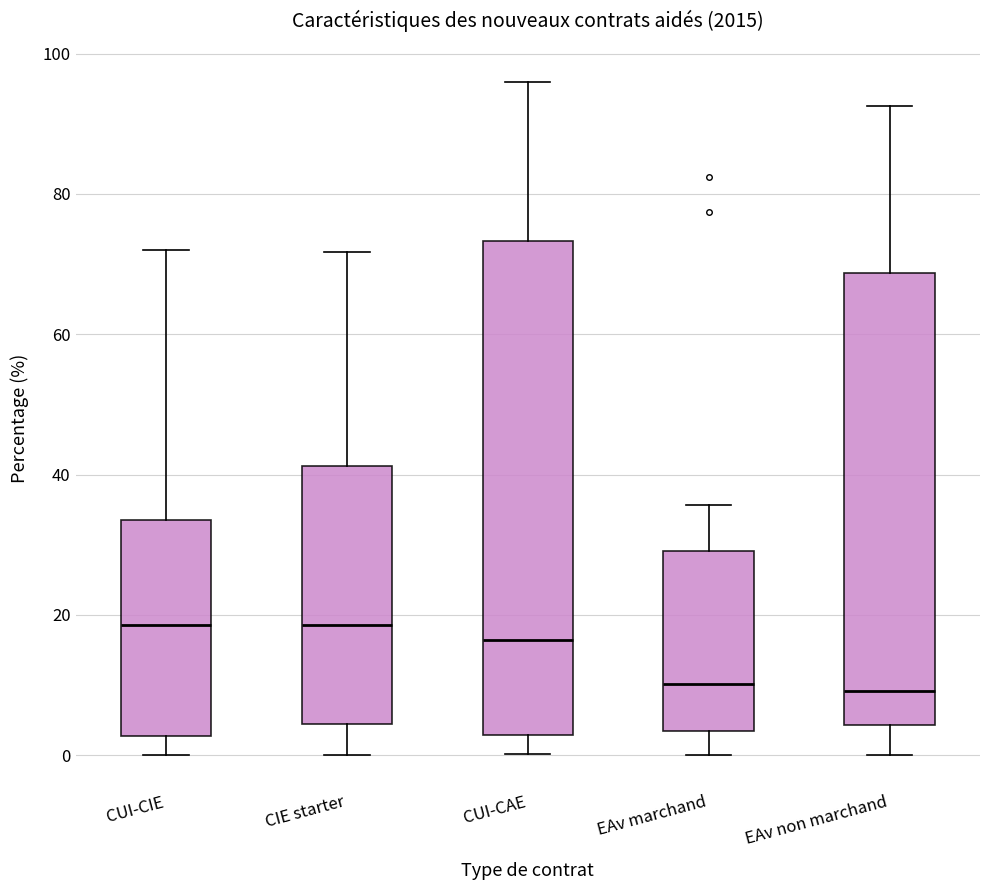

Reading left to right, transcribe this box plot: for each box, give where its median line is, the range the box spans, and where its two whiskers end, as read against the y-axis. The values are not printed on the chart, so give them approximately, as read against the axis.

CUI-CIE: median 18, box 2 to 34, whiskers 0 to 72
CIE starter: median 18, box 4 to 42, whiskers 0 to 72
CUI-CAE: median 16, box 2 to 74, whiskers 0 to 96
EAv marchand: median 10, box 4 to 30, whiskers 0 to 36
EAv non marchand: median 10, box 4 to 68, whiskers 0 to 92